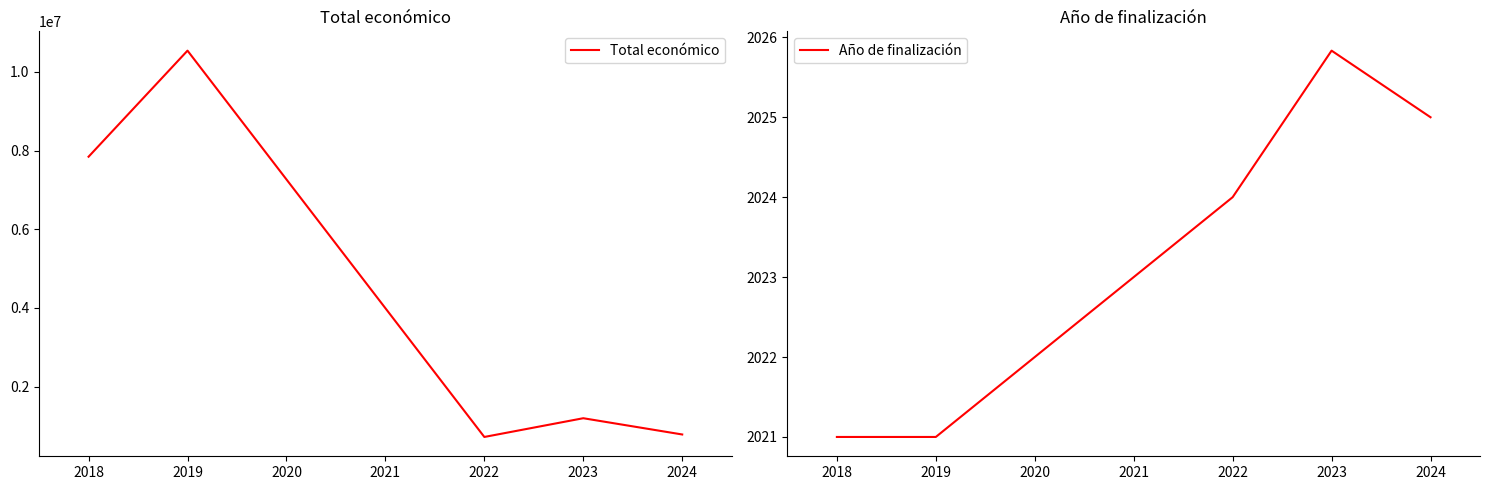

At which label is Total económico closest to 5630154?

2018